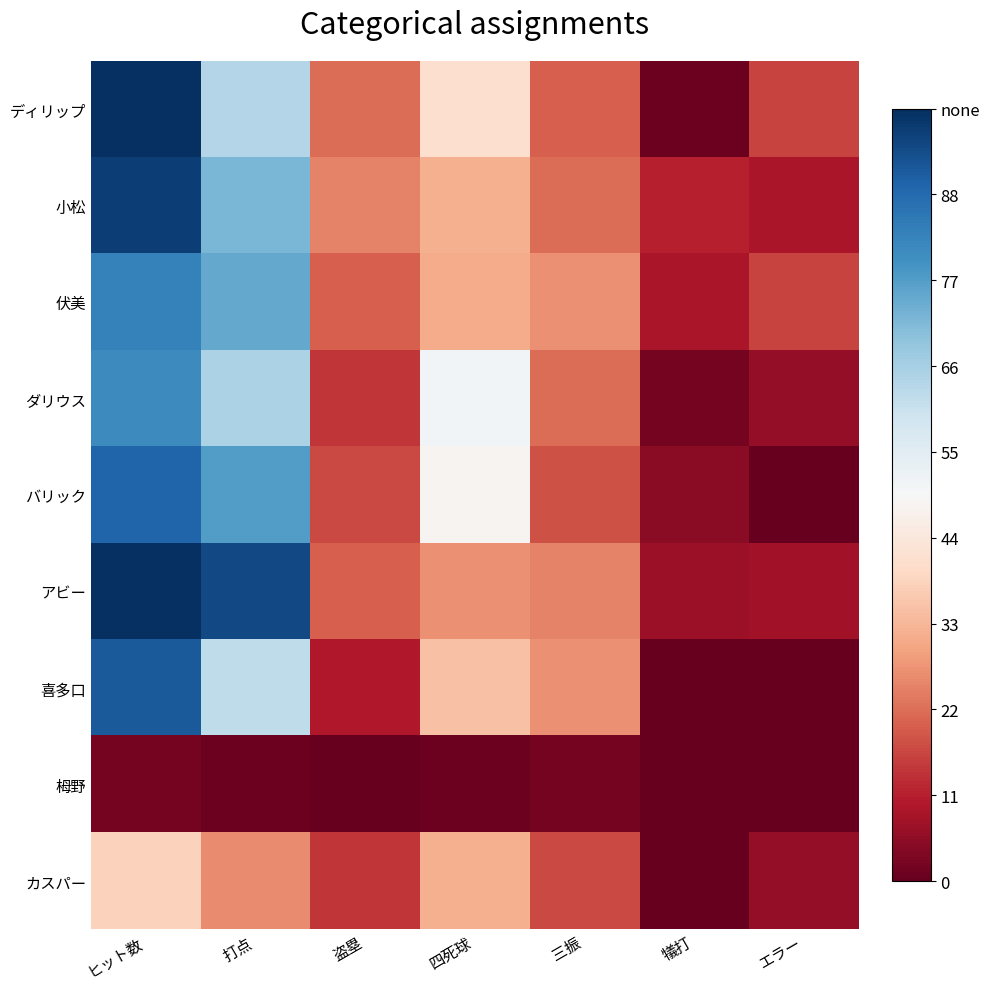

Reading left to right, extract all data points from this chart.

38	26	14	32	17	0	6